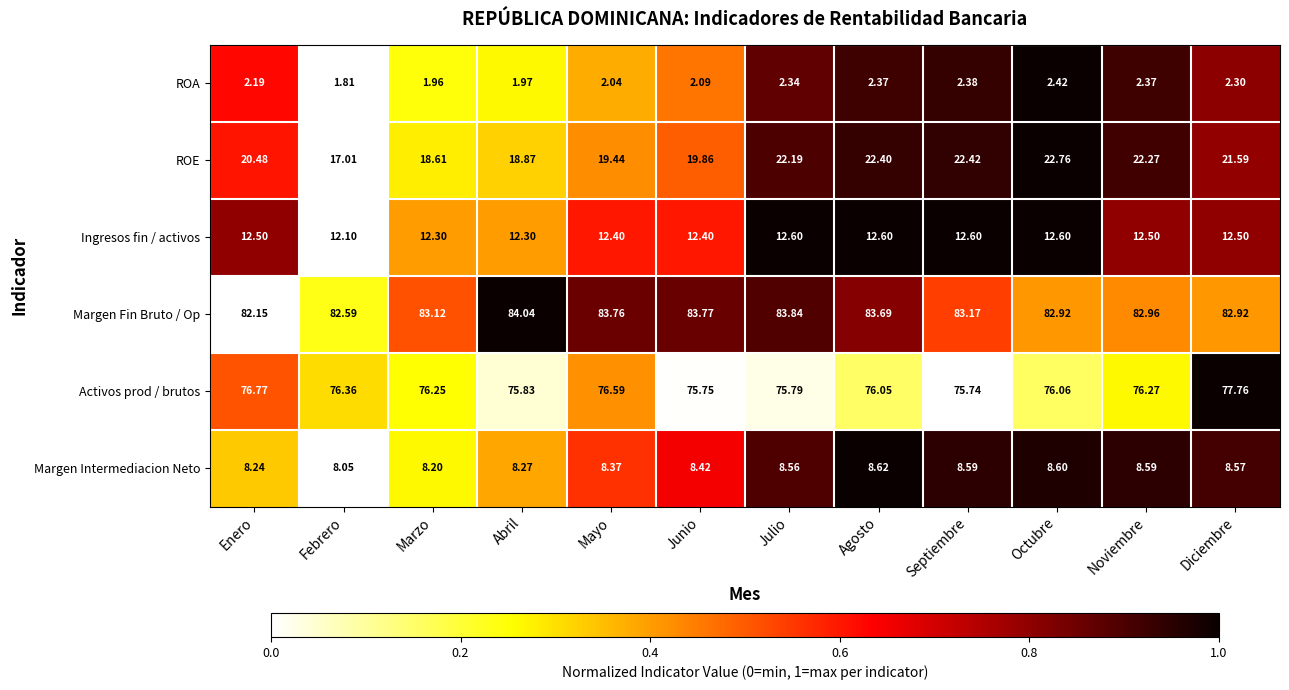

Which series has the largest total across all categories?

Margen Fin Bruto / Op